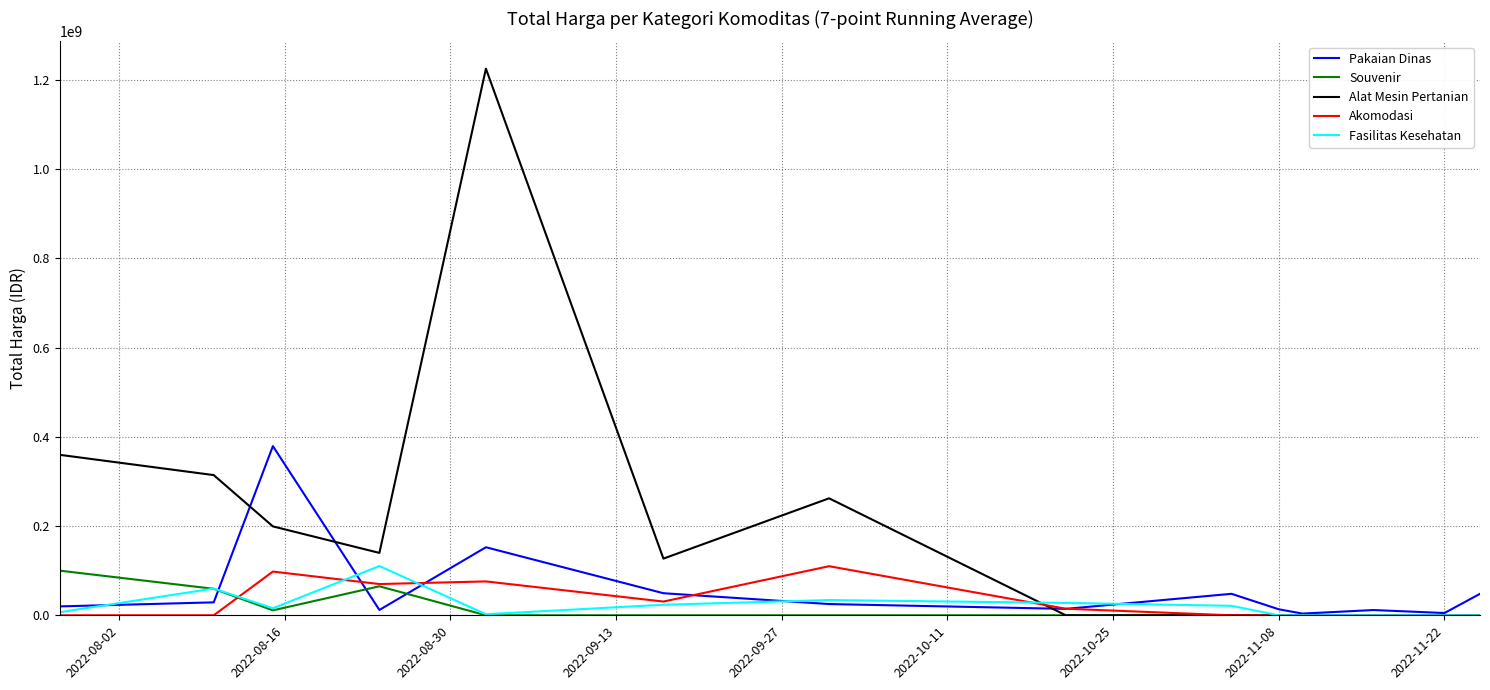

Which series has the largest range (max minus min)?

Alat Mesin Pertanian